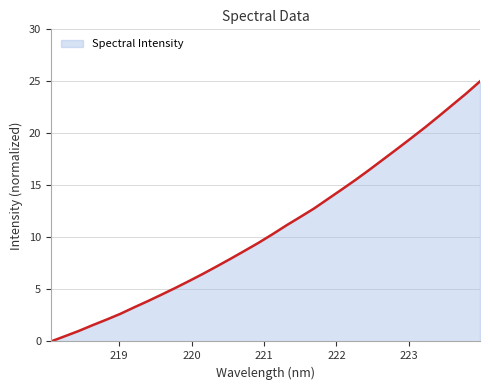

What is the difference between the maximum and minimum values?

25.0